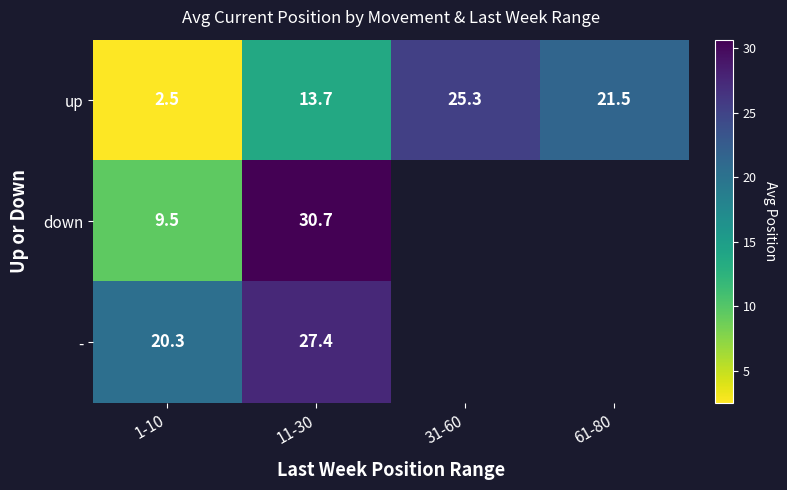

Between 1-10 and 11-30, which series saw the biggest shift?

down